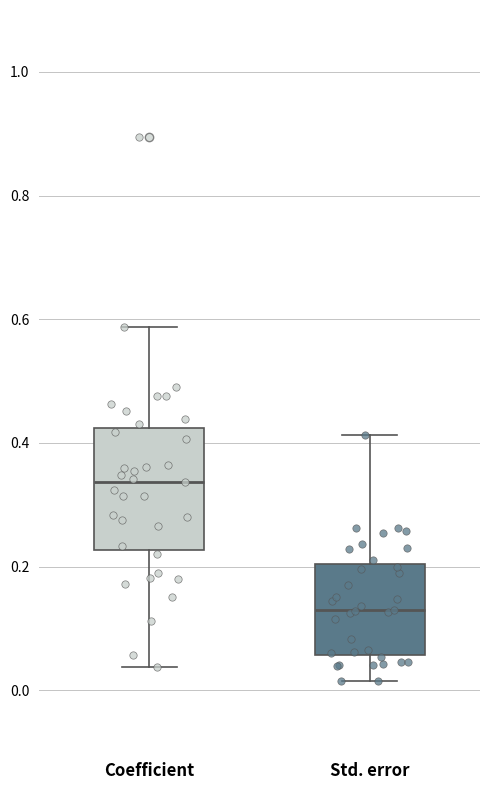

Reading left to right, transcribe this box plot: for each box, give where its median line is, the range the box spans, and where its two whiskers end, as read against the y-axis. The values are not printed on the chart, so give them approximately, as read against the axis.

Coefficient: median 0.34, box 0.22 to 0.42, whiskers 0.04 to 0.58
Std. error: median 0.12, box 0.06 to 0.20, whiskers 0.02 to 0.42